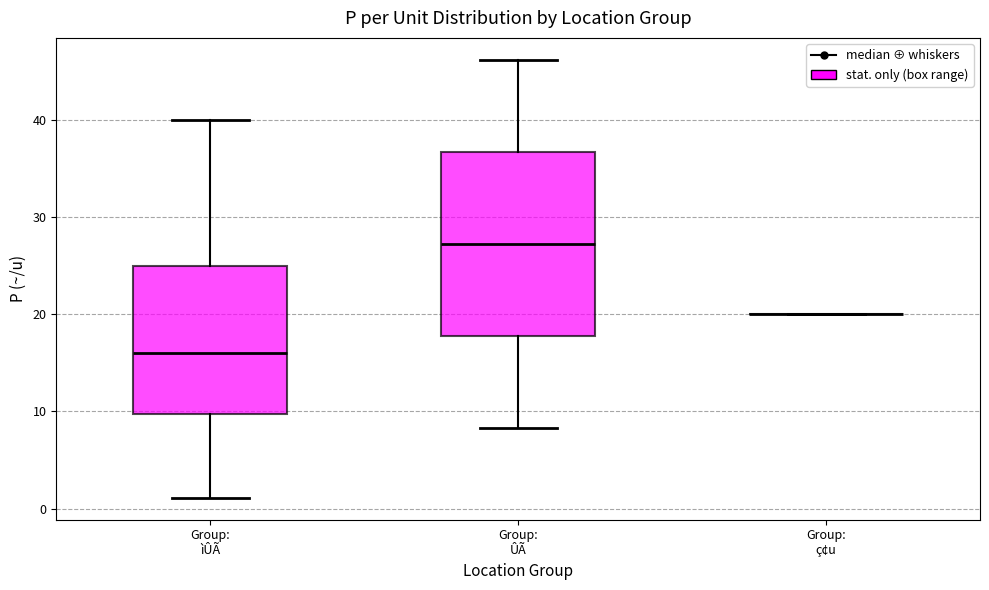

Which box is the tallest, from its lower edge to its upper edge?

Group: ÛÃ